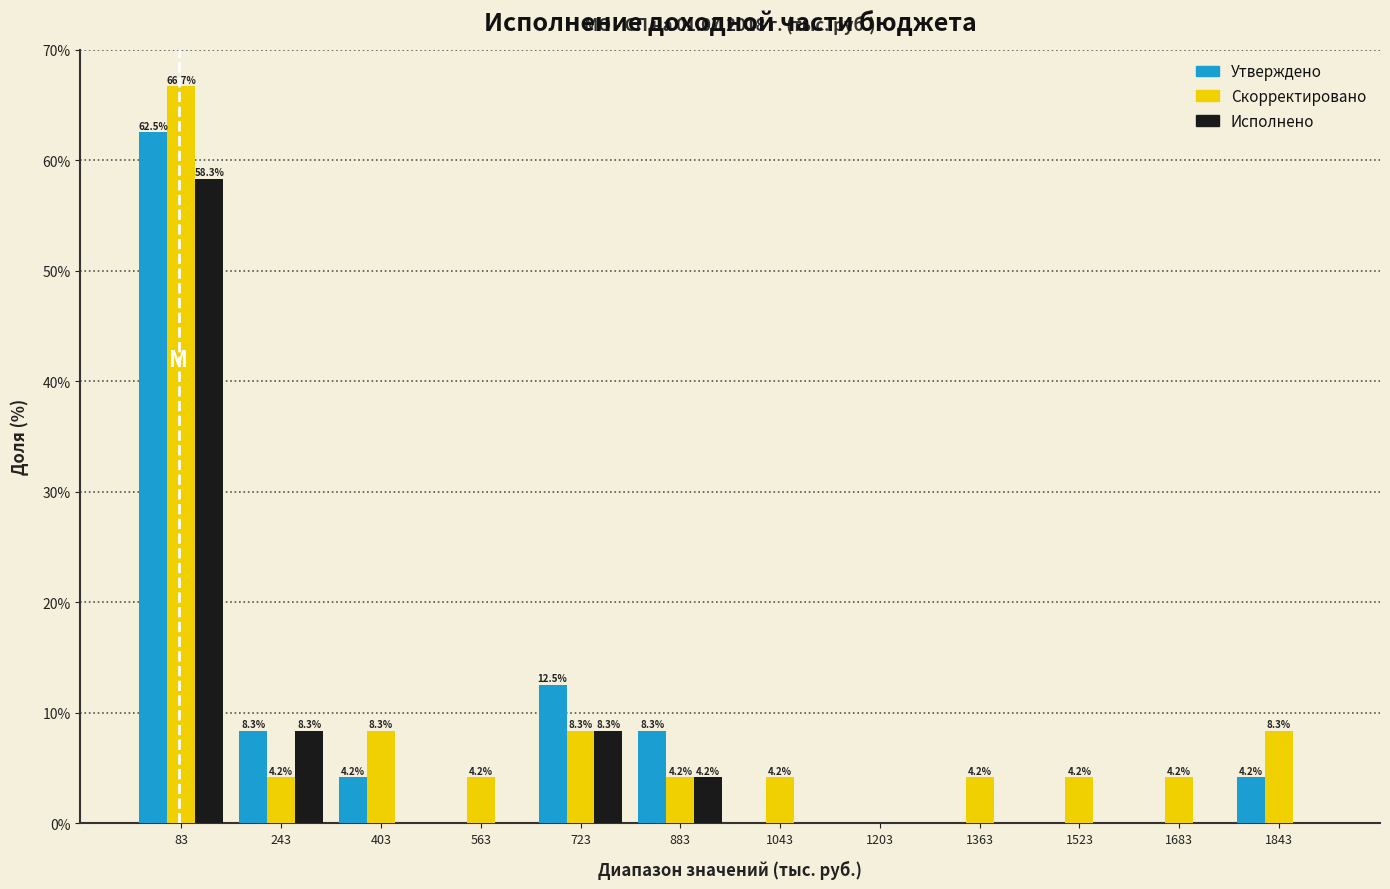

In the Утверждено series, which range on the x-axis has the tallest bar?

0 to 160